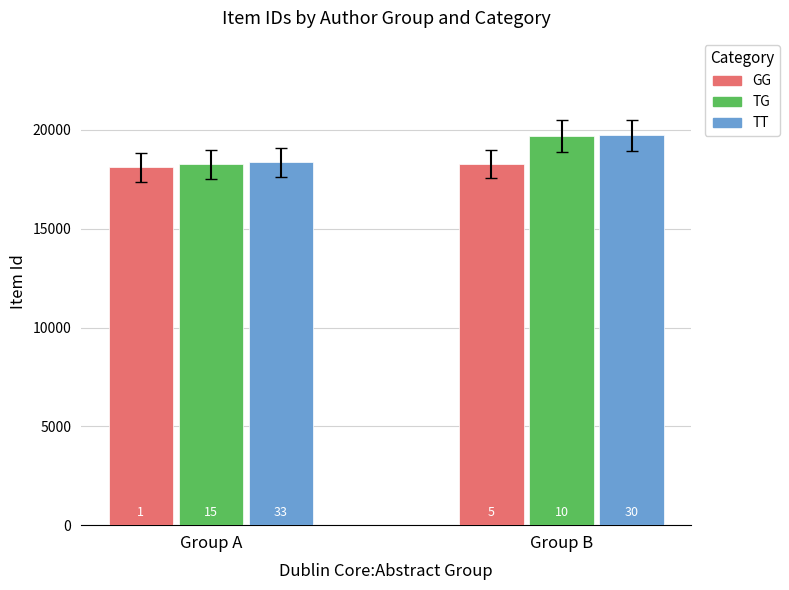

Which series has the largest range (max minus min)?

TG